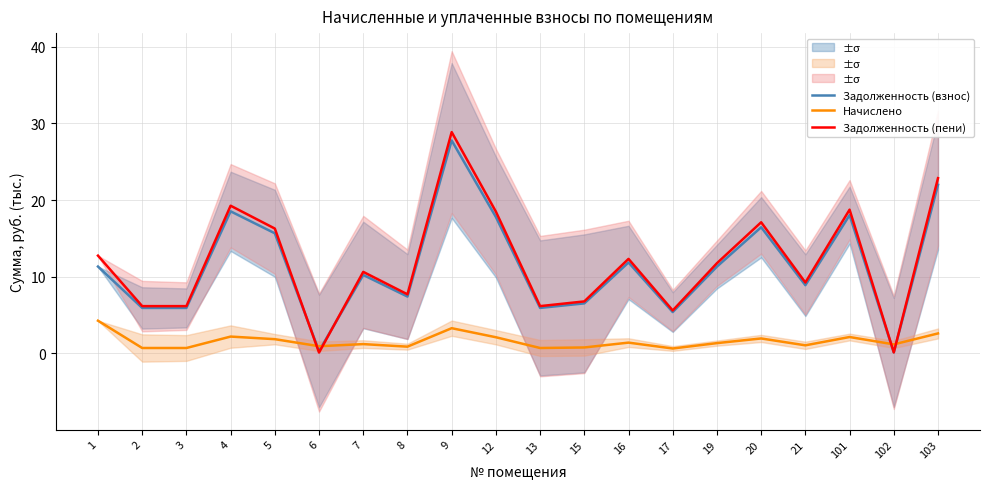

The value of Начислено at 103 is 4.4. True or false?

False